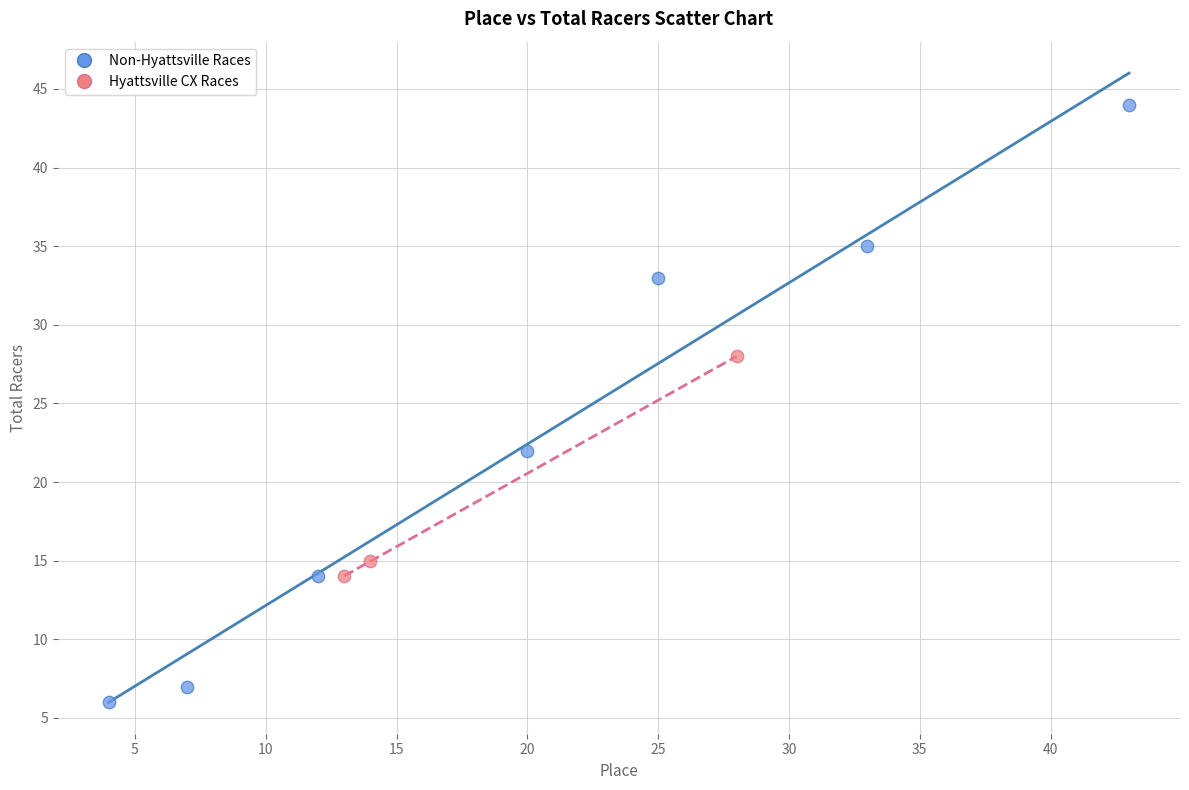

Which series has the widest spread of Y values?

Non-Hyattsville Races